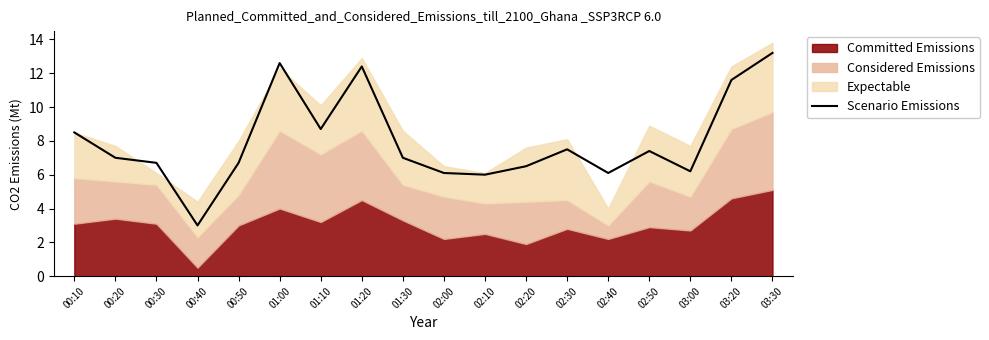

What position from the left is 02:40?

14